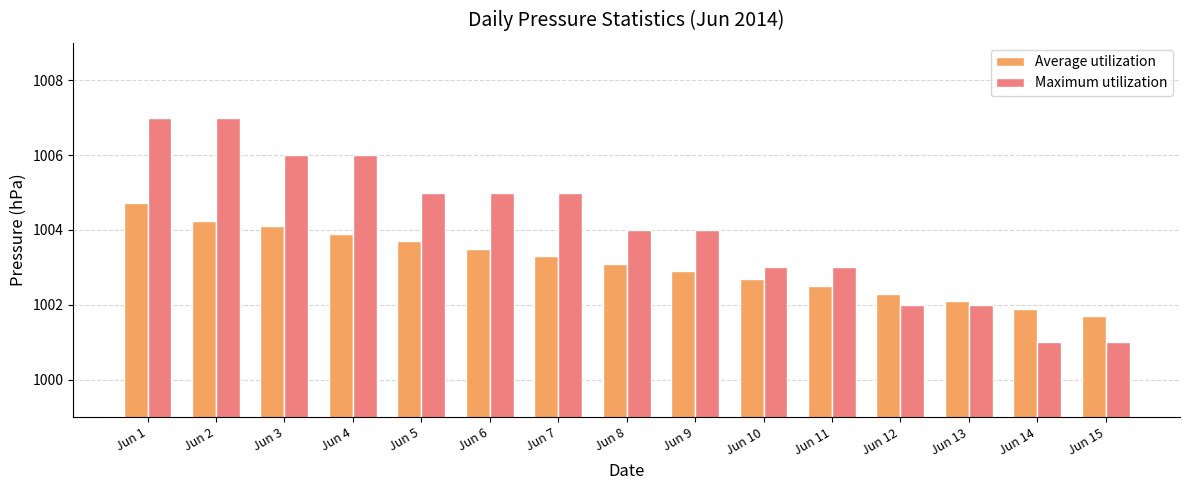

What is the total value across all series at Jun 11?

2005.5